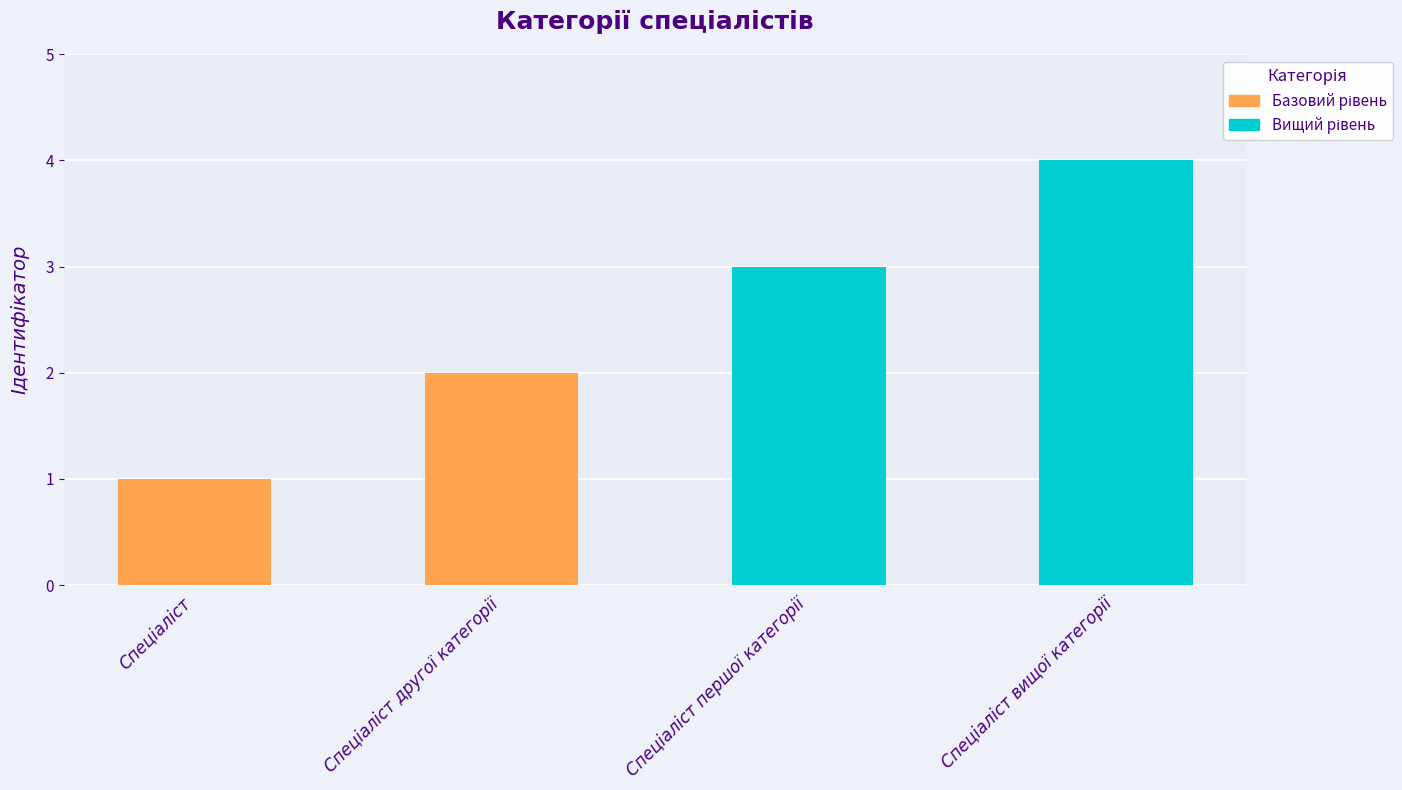

What is the sum of all values?

10